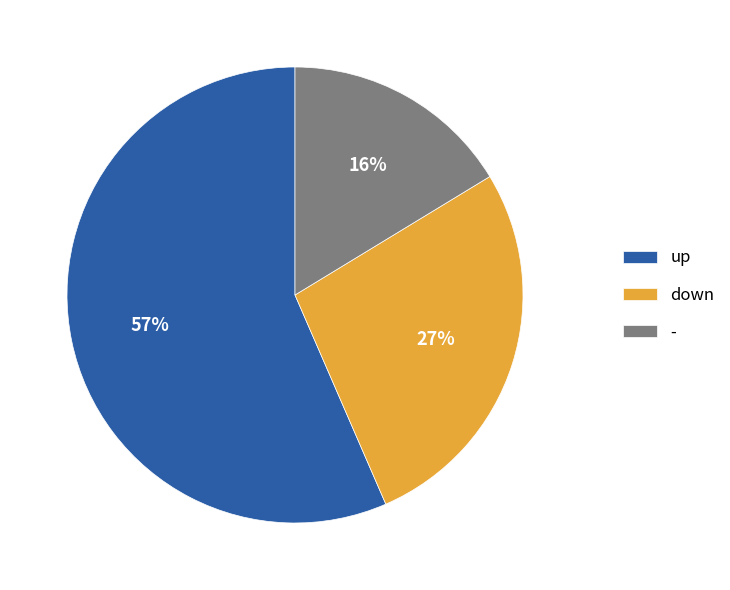

True or false: up accounts for 57% of the total.

True